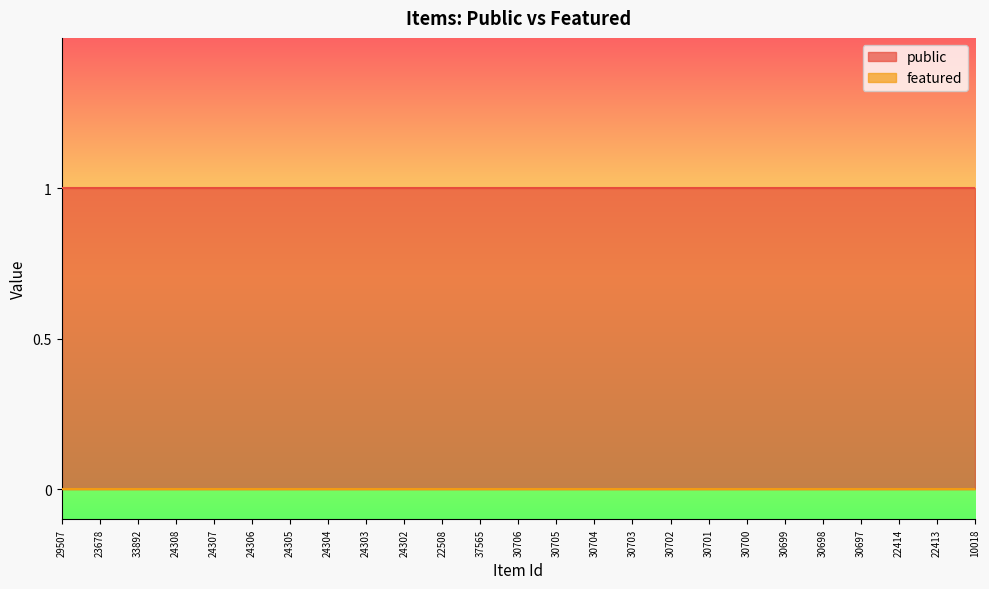

What is the label of the 22nd point from the right?

24308